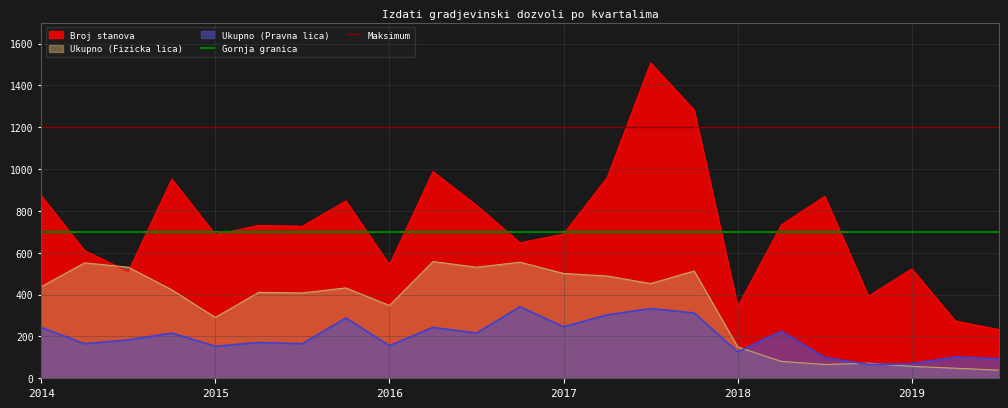

Is the value of Ukupno (Pravna lica) at 2014 greater than the value of Broj stanova at 2016?

No